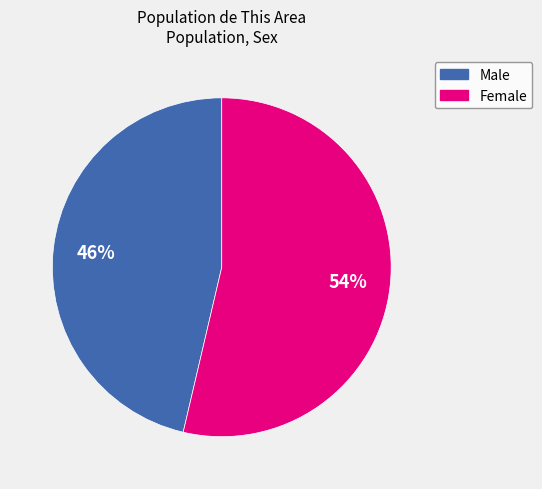

Rank the categories by value from lowest to highest.

Male, Female